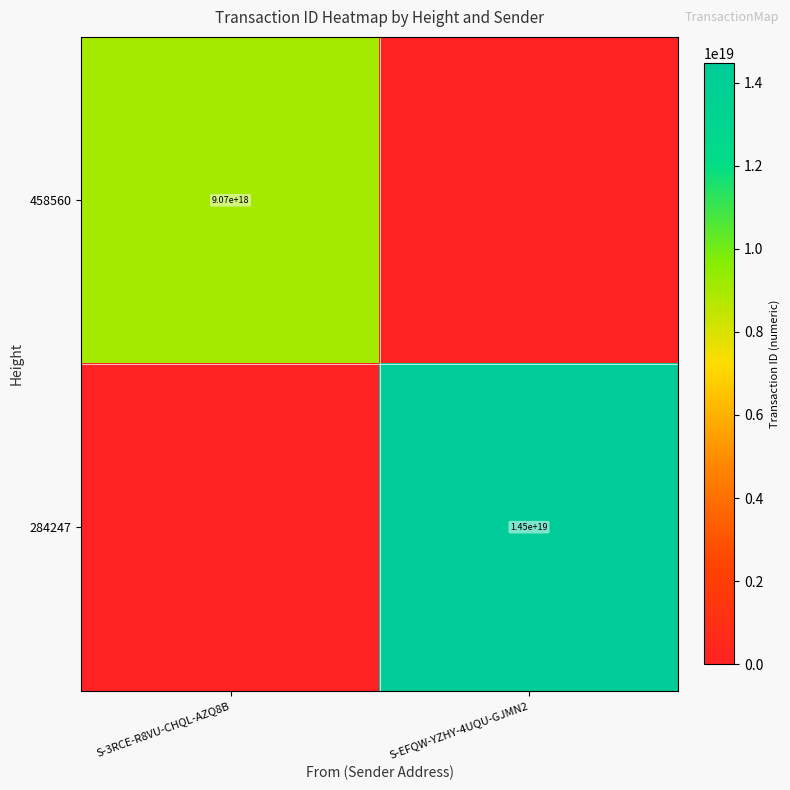

The 458560 series shows 2638235572191460864 at S-3RCE-R8VU-CHQL-AZQ8B. True or false?

False